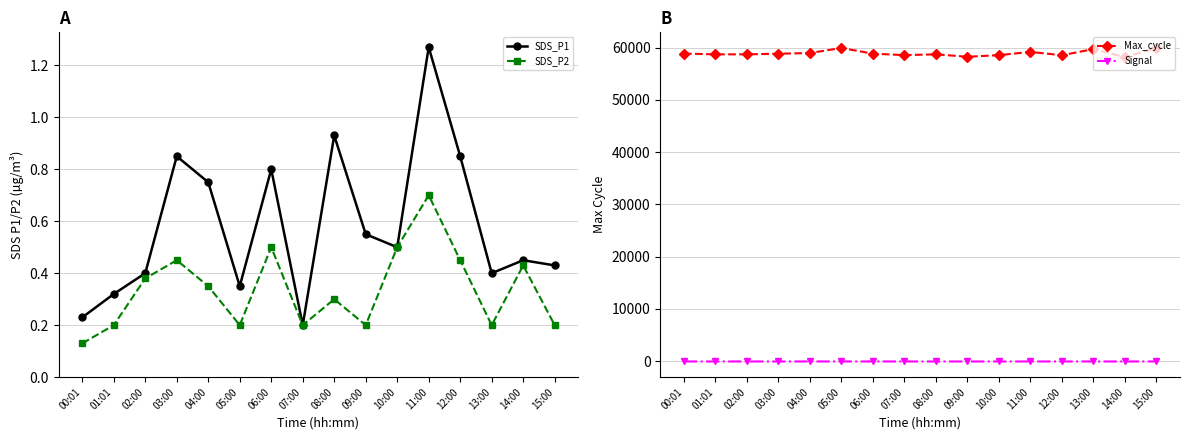

What is the average value of the SDS_P1 series?

0.6